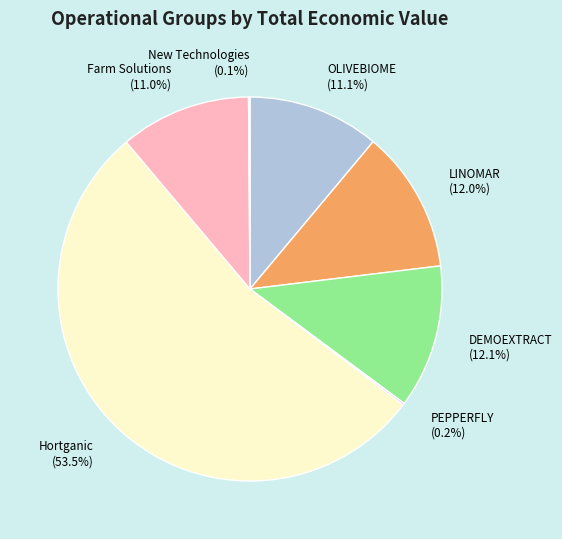

Which category has the biggest portion of the pie?

Hortganic